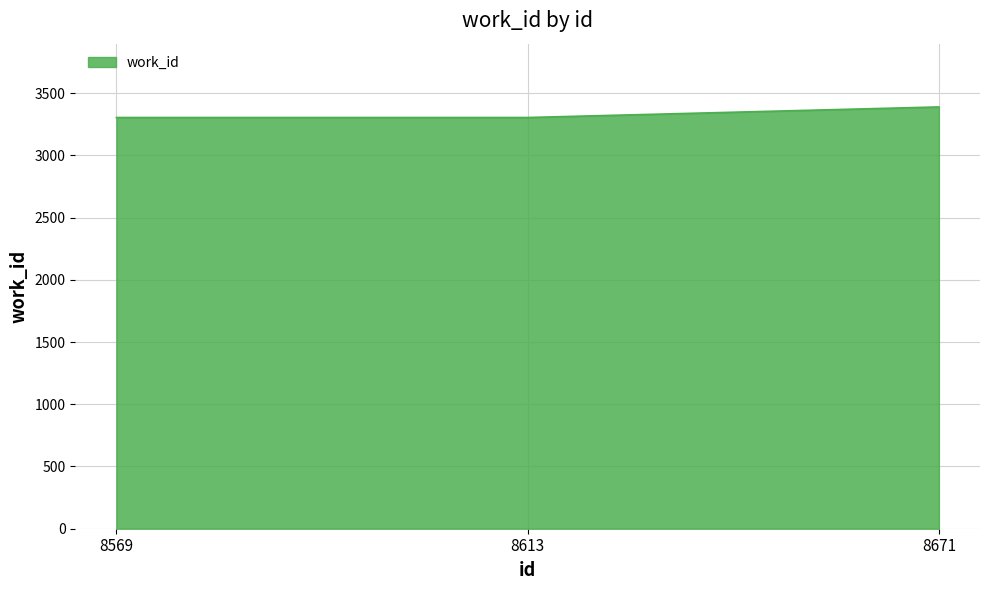

Is it true that the value at 8671 is 3389?

True